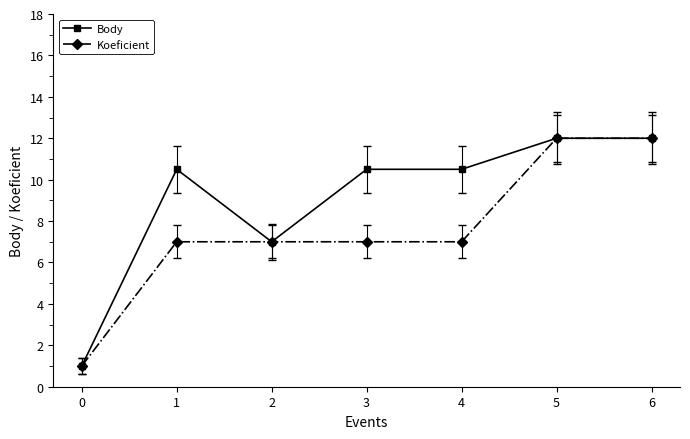

What is the sum of all Koeficient values?

53.0